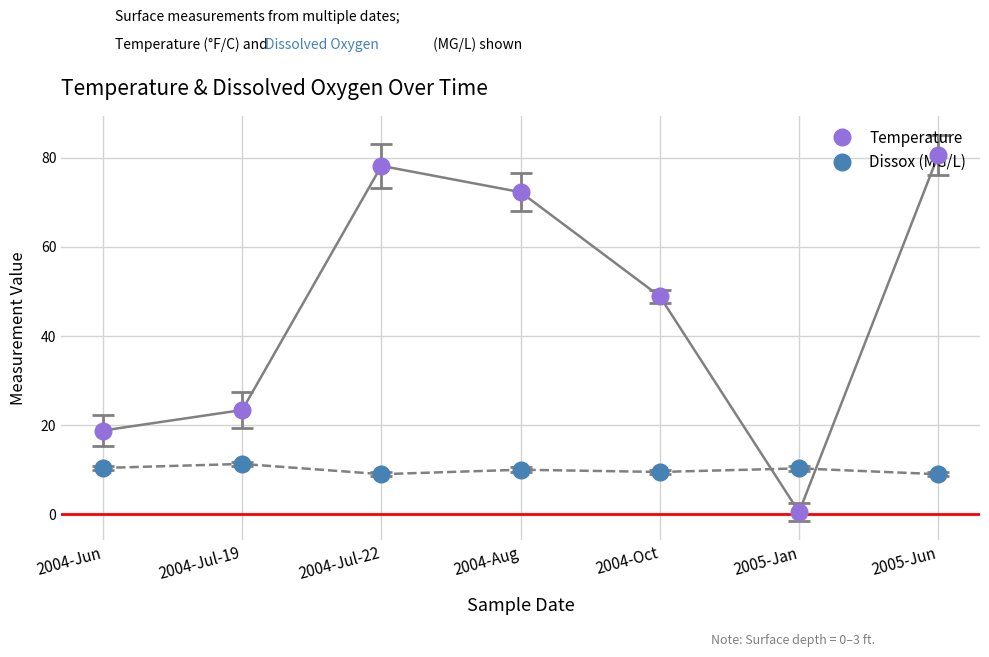

In Temperature, how many points are higher than both neighbors (excluding endpoints)?

1